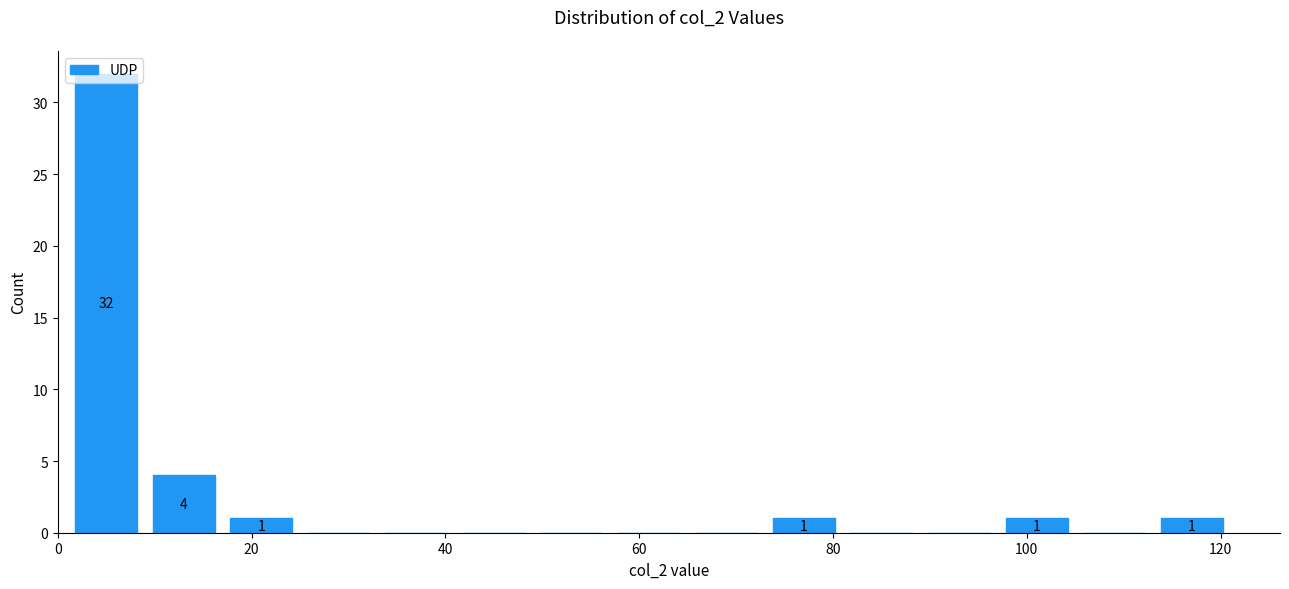

Over which range of the x-axis is the bar tallest?

1 to 9